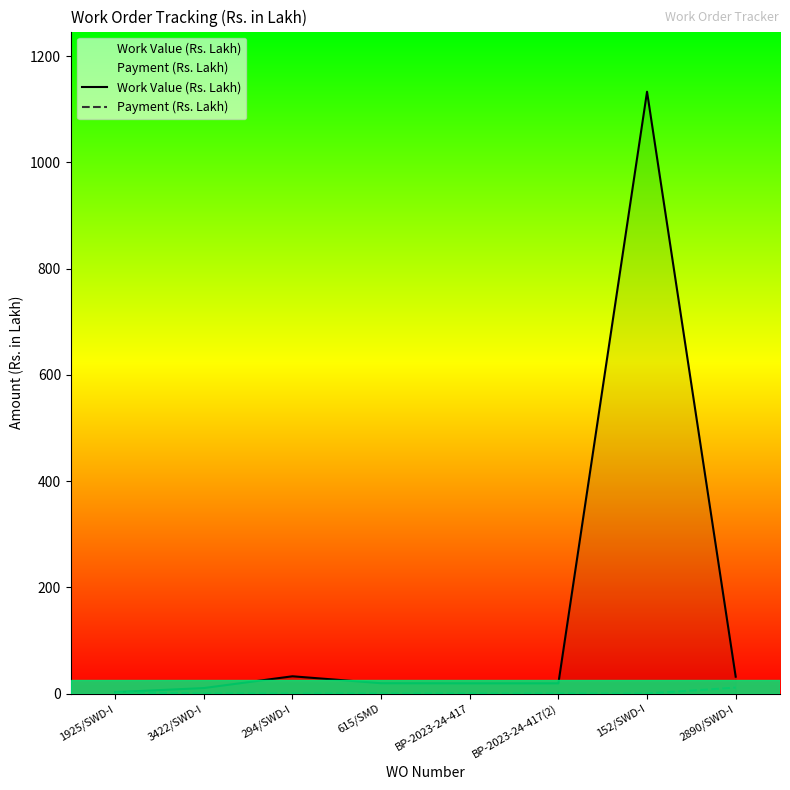

Is it true that Payment (Rs. Lakh) equals 18.8 at 2890/SWD-I?

False